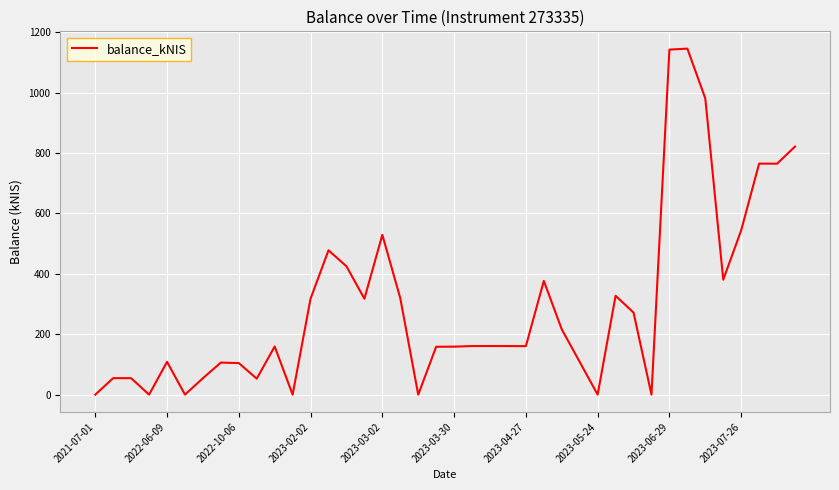

Does the chart have visible grid lines?

Yes